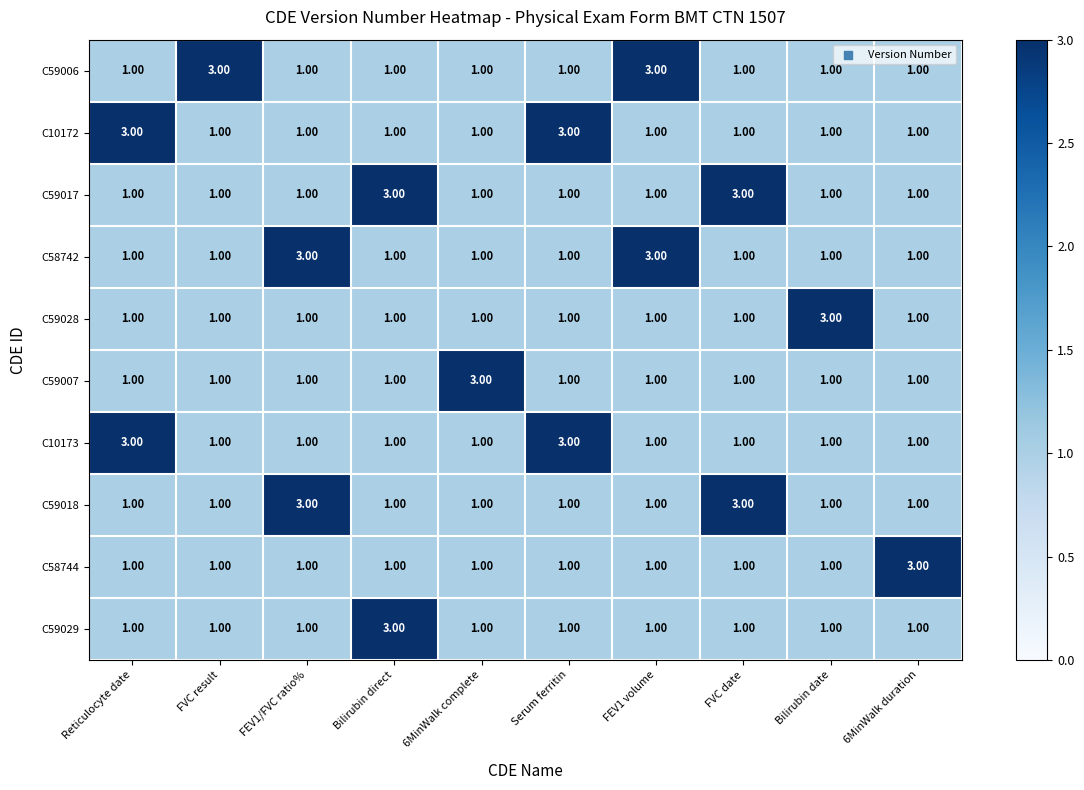

Is the value of C58742 at FEV1/FVC ratio% greater than the value of C59029 at 6MinWalk complete?

Yes